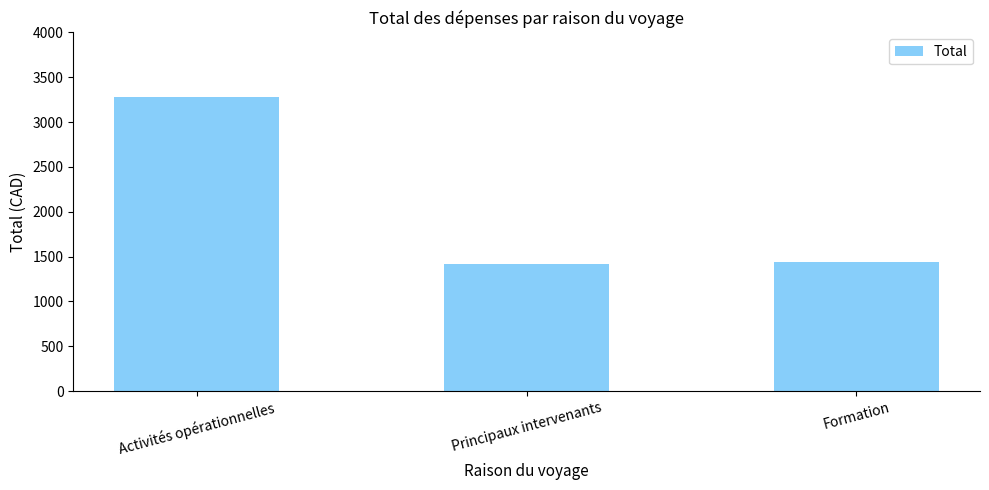

What is the ratio of the value at Formation to the value at Principaux intervenants?

1.0